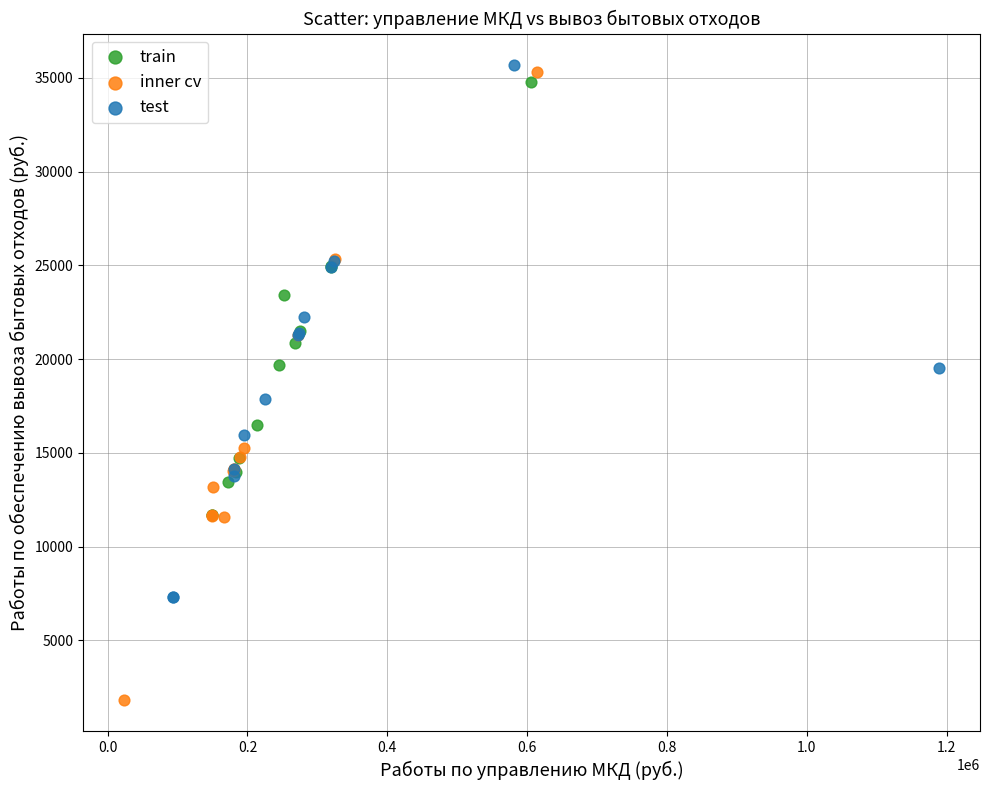

Which series reaches the minimum Y coordinate?

inner cv